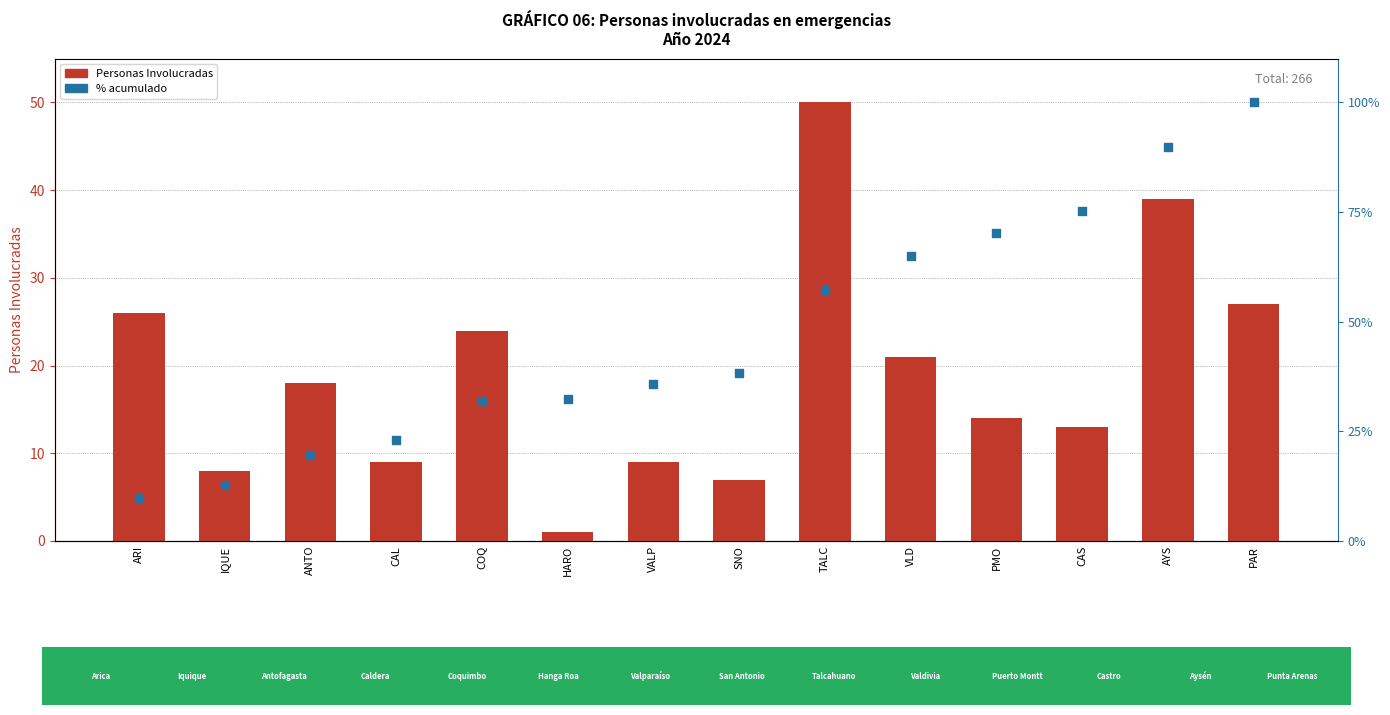

Which series has the largest Y range (max minus min)?

% acumulado